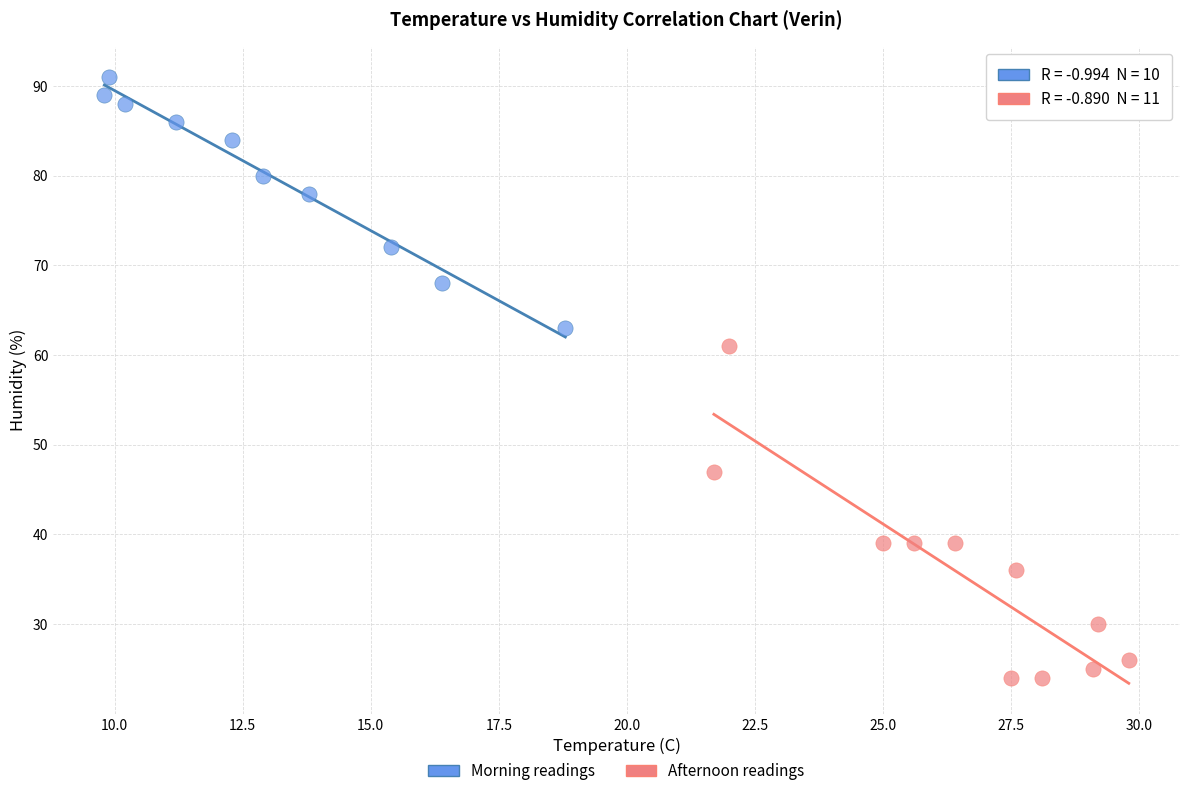

What are all the series names shown in the legend?

Morning readings, Afternoon readings